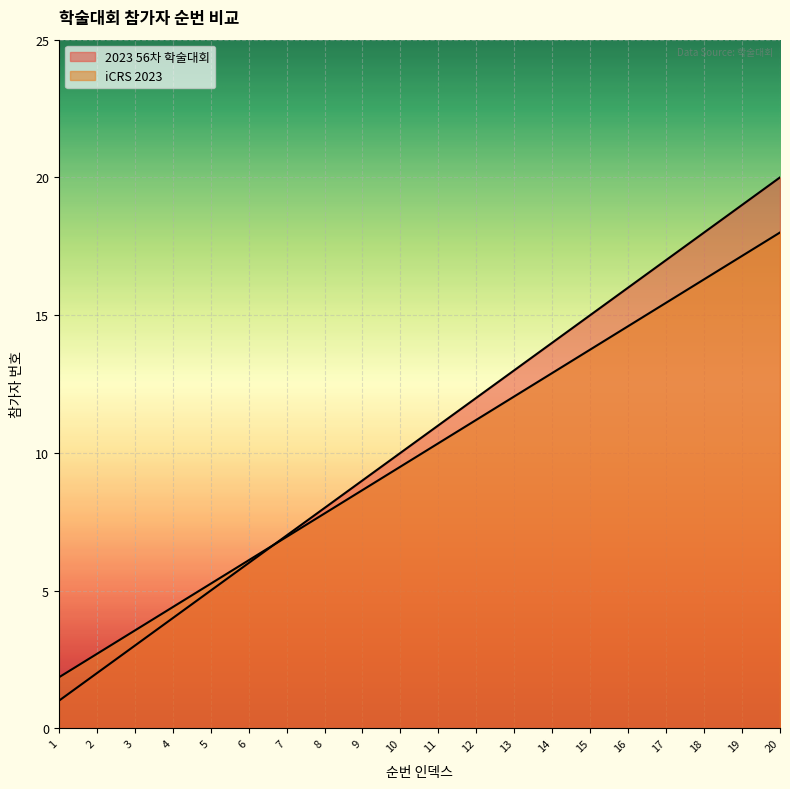

How many times do iCRS 2023 and 2023 56차 학술대회 cross each other?

1